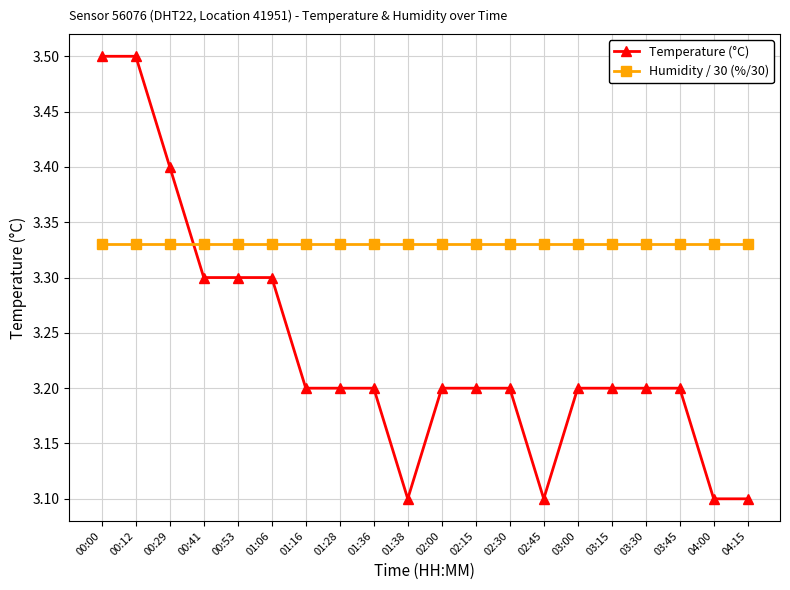

What is the total value across all series at 03:00?

6.5